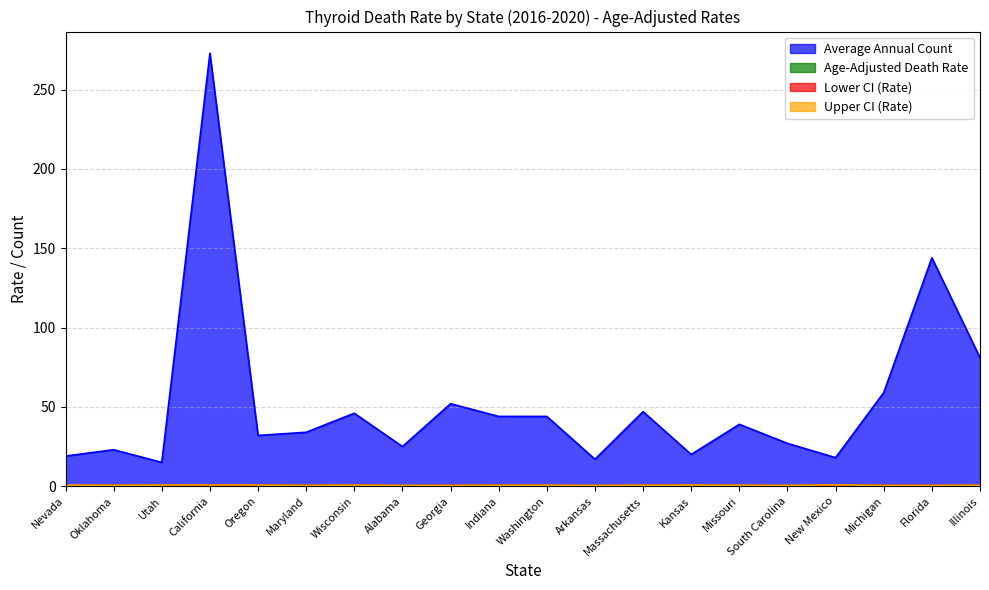

What is the difference between the maximum and minimum values in the Lower CI (Rate) series?

0.3